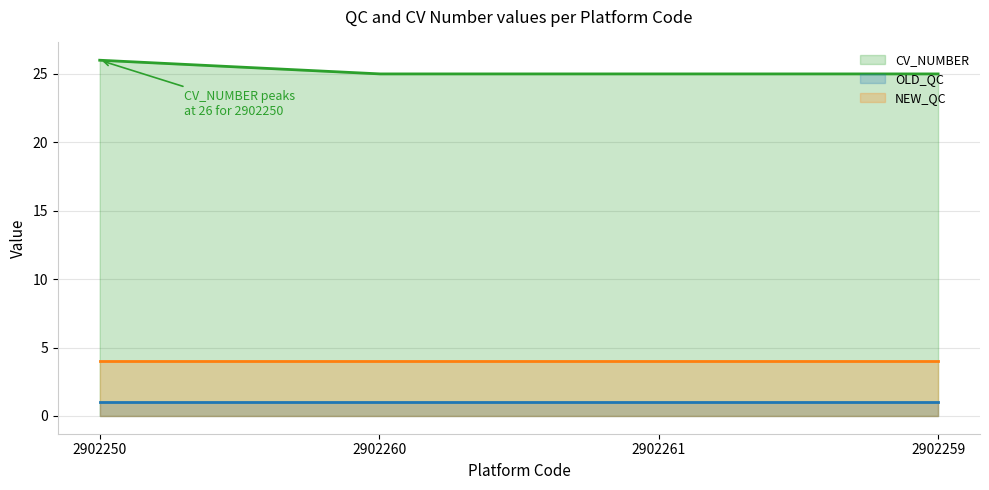

Is it true that NEW_QC equals 1 at 2902260?

False